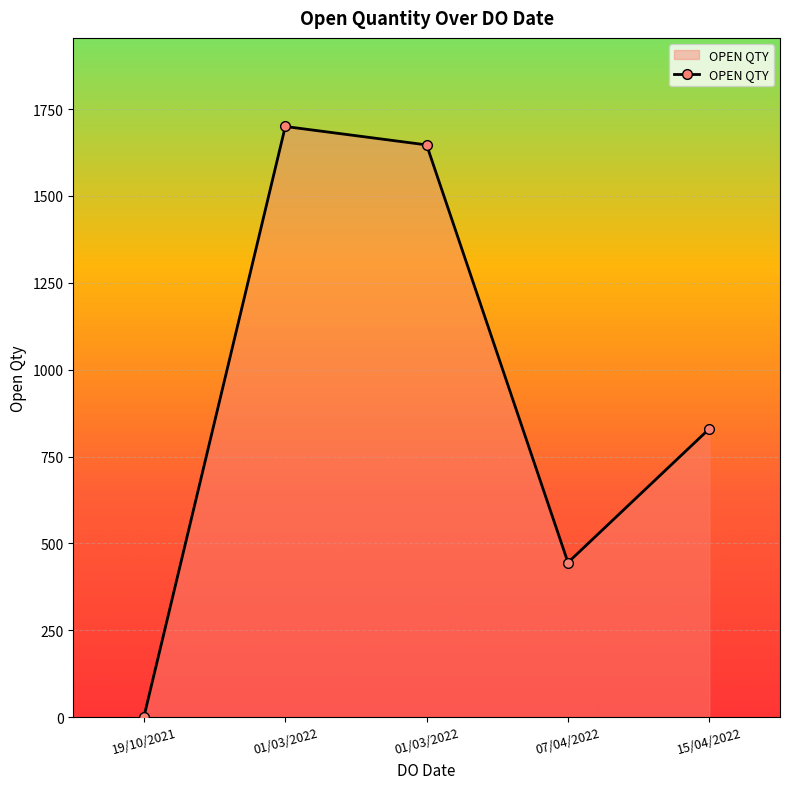

How many values are below 830?

2